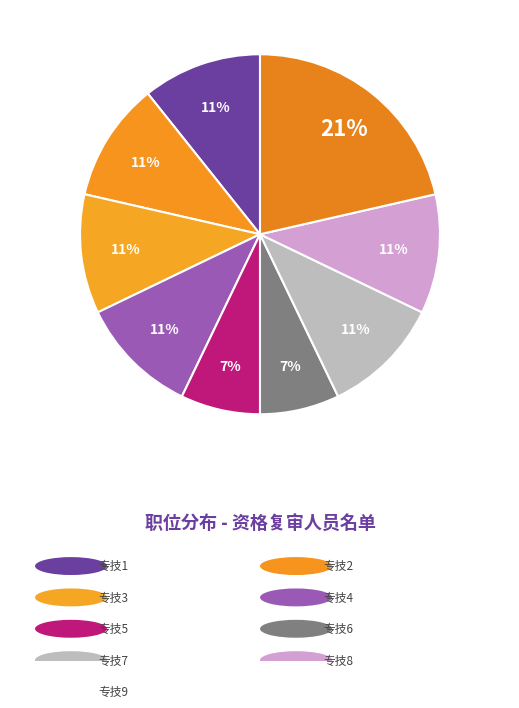

How many slices are in this pie chart?

9